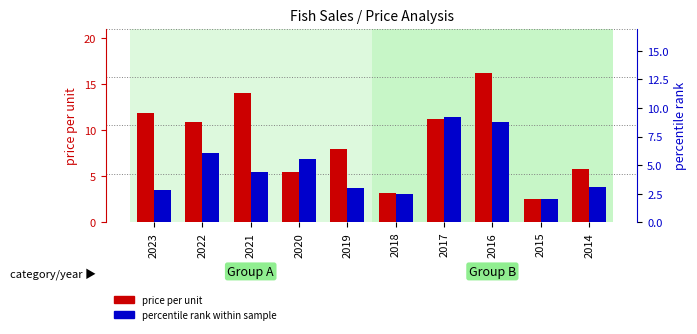

At which category is the sum across all series the highest?

2016